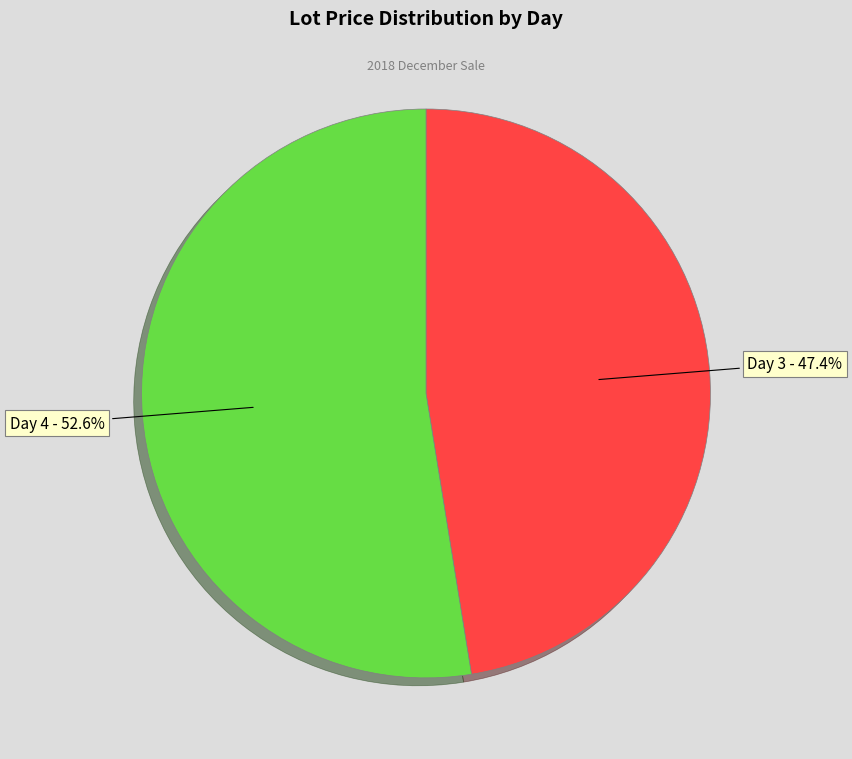

Which category has the smallest portion of the pie?

Day 3 - 47.4%